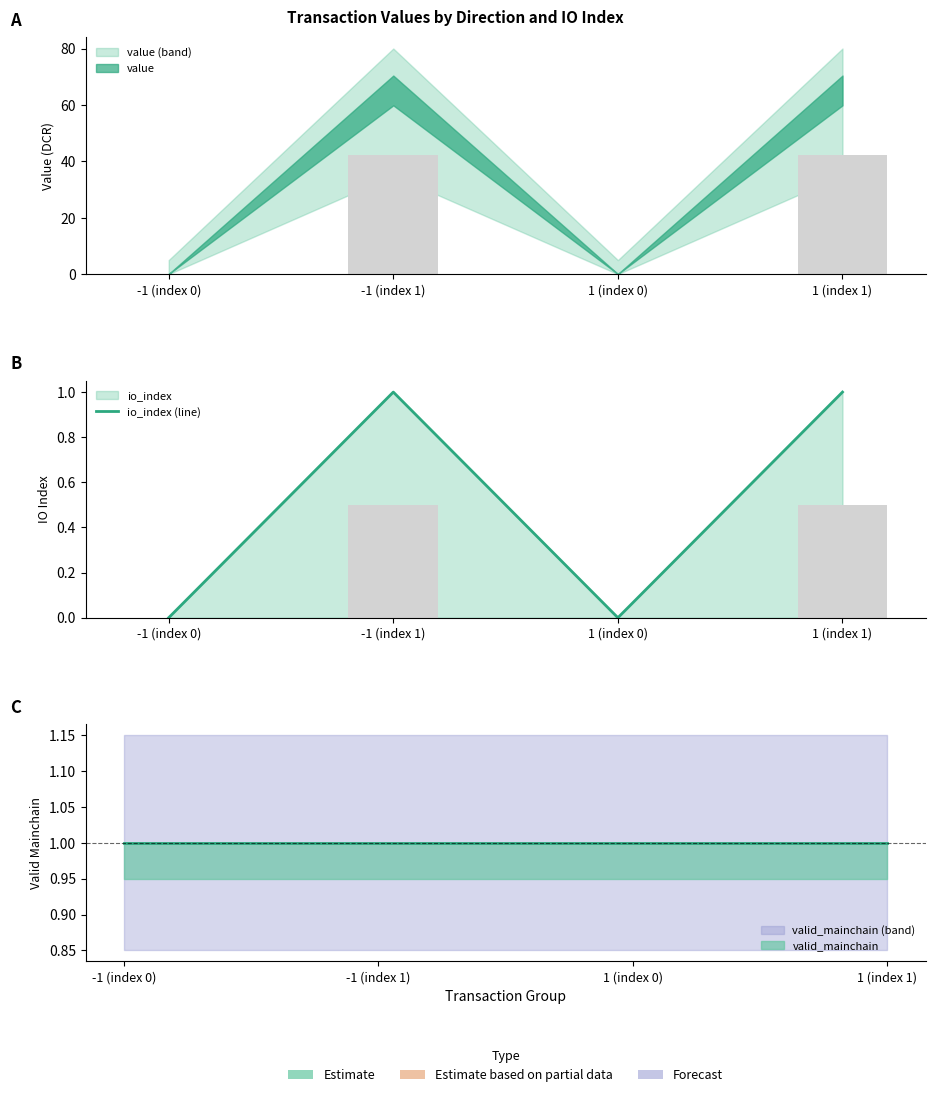

What is the sum of the values at -1 (index 0) and -1 (index 1)?

1